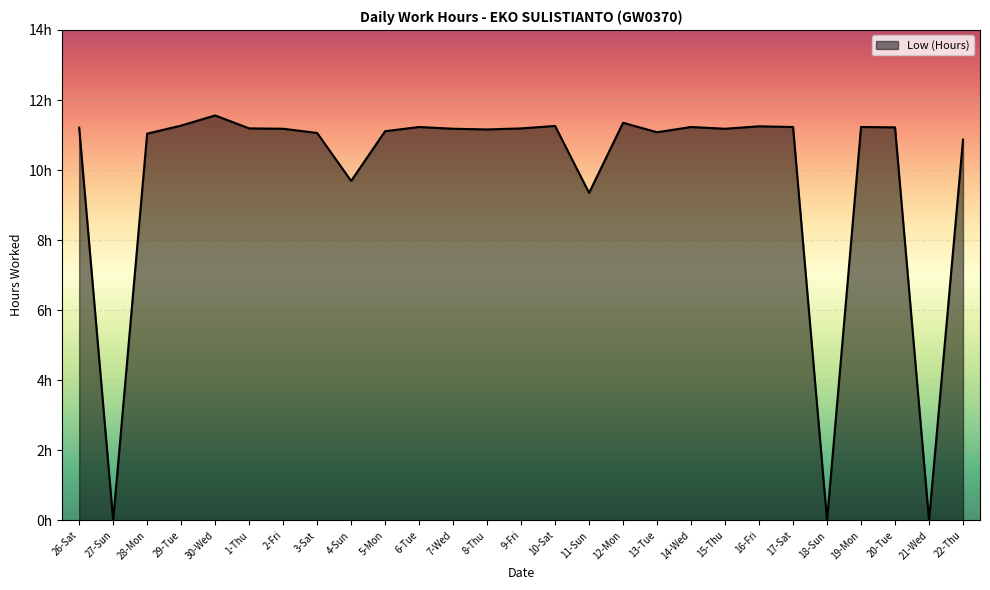

Does the chart display data point markers on the line(s)?

No